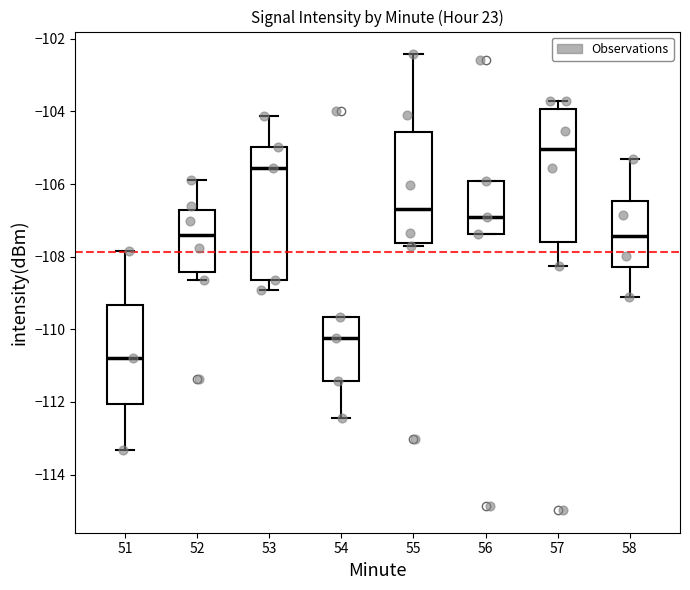

Reading left to right, read every box against the y-axis: the position of its median line, the range the box covers, and the ends of its whiskers. The values are not printed on the chart, so give them approximately, as read against the axis.

51: median -110.8, box -112.0 to -109.4, whiskers -113.4 to -107.8
52: median -107.4, box -108.4 to -106.8, whiskers -108.6 to -105.8
53: median -105.6, box -108.6 to -105.0, whiskers -109.0 to -104.2
54: median -110.2, box -111.4 to -109.6, whiskers -112.4 to -109.6
55: median -106.6, box -107.6 to -104.6, whiskers -107.8 to -102.4
56: median -107.0, box -107.4 to -106.0, whiskers -107.4 to -106.0
57: median -105.0, box -107.6 to -104.0, whiskers -108.2 to -103.8
58: median -107.4, box -108.2 to -106.4, whiskers -109.2 to -105.4